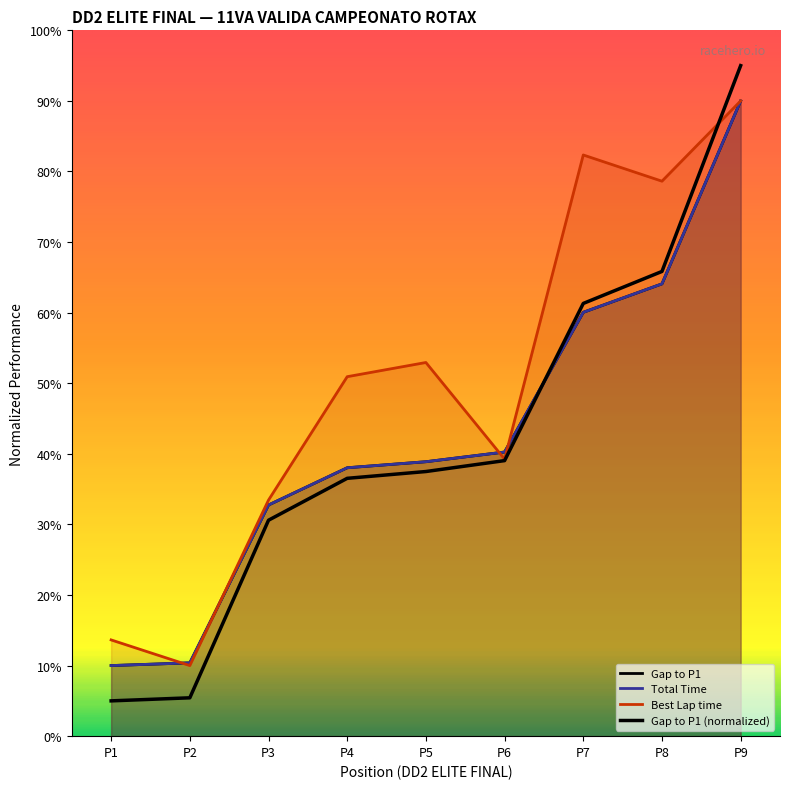

The value of Total Time at P3 is 8.1. True or false?

False